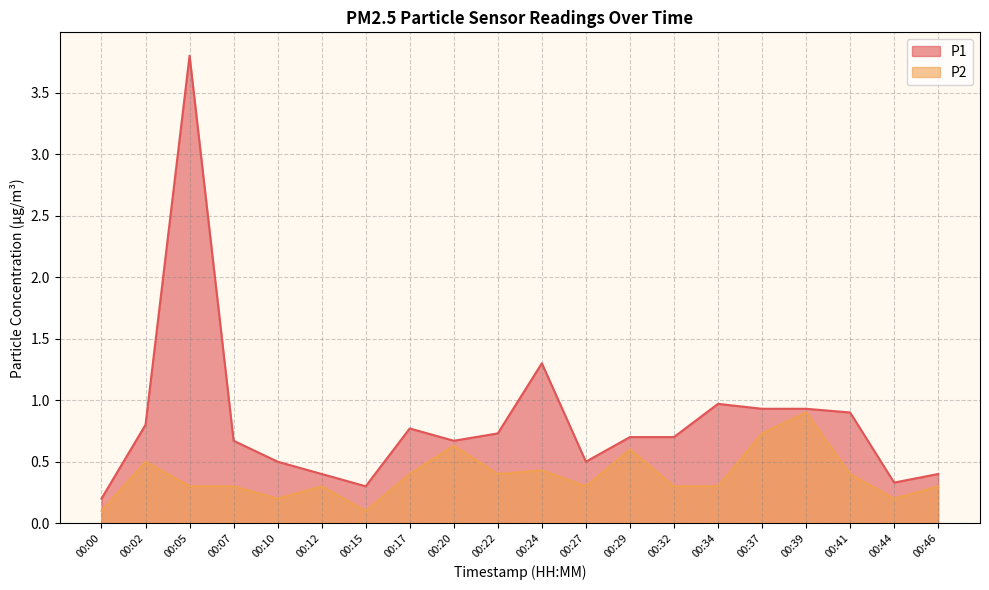

What is the sum of all P2 values?

7.7